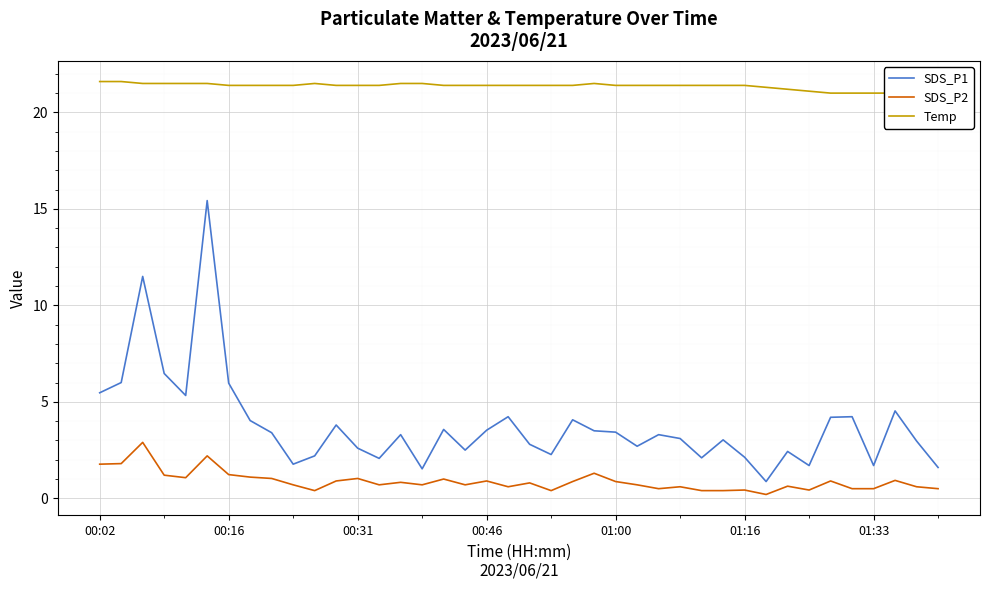

Rank the series at 14 from lowest to highest value.

SDS_P2, SDS_P1, Temp